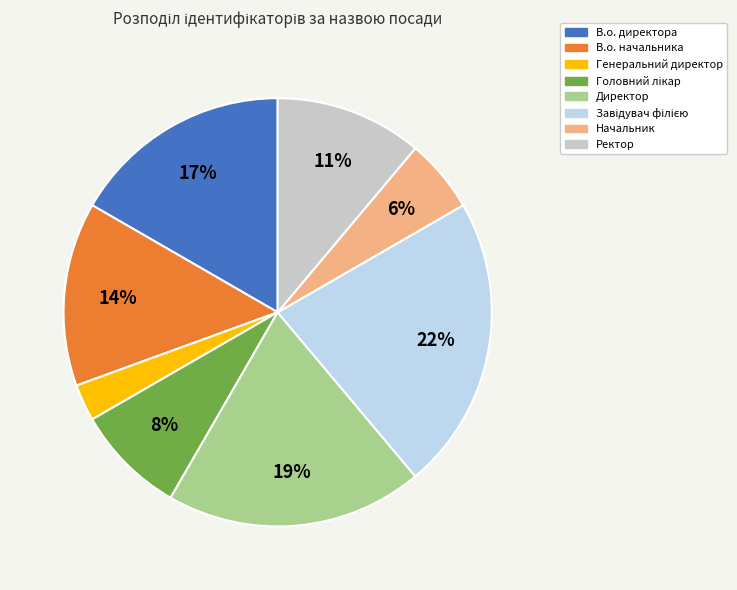

Is it true that В.о. начальника is 14% of the pie?

True